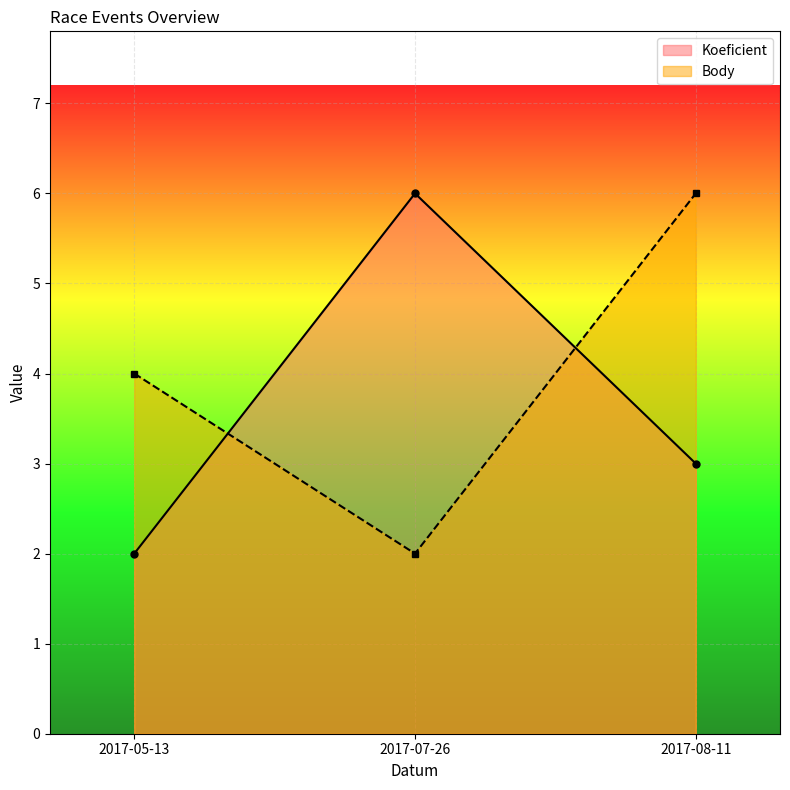

What is the greatest value displayed?

6